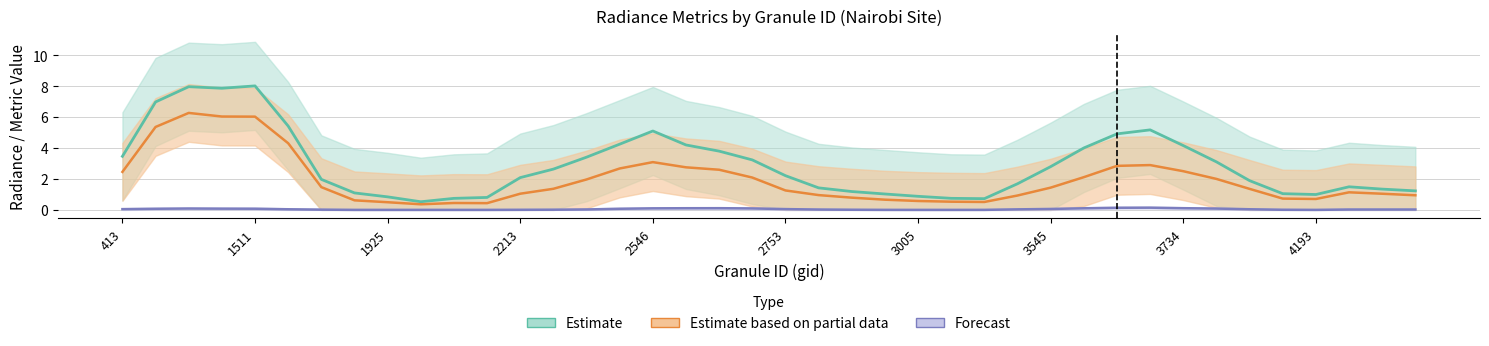

True or false: Estimate and Estimate based on partial data intersect in this chart.

False